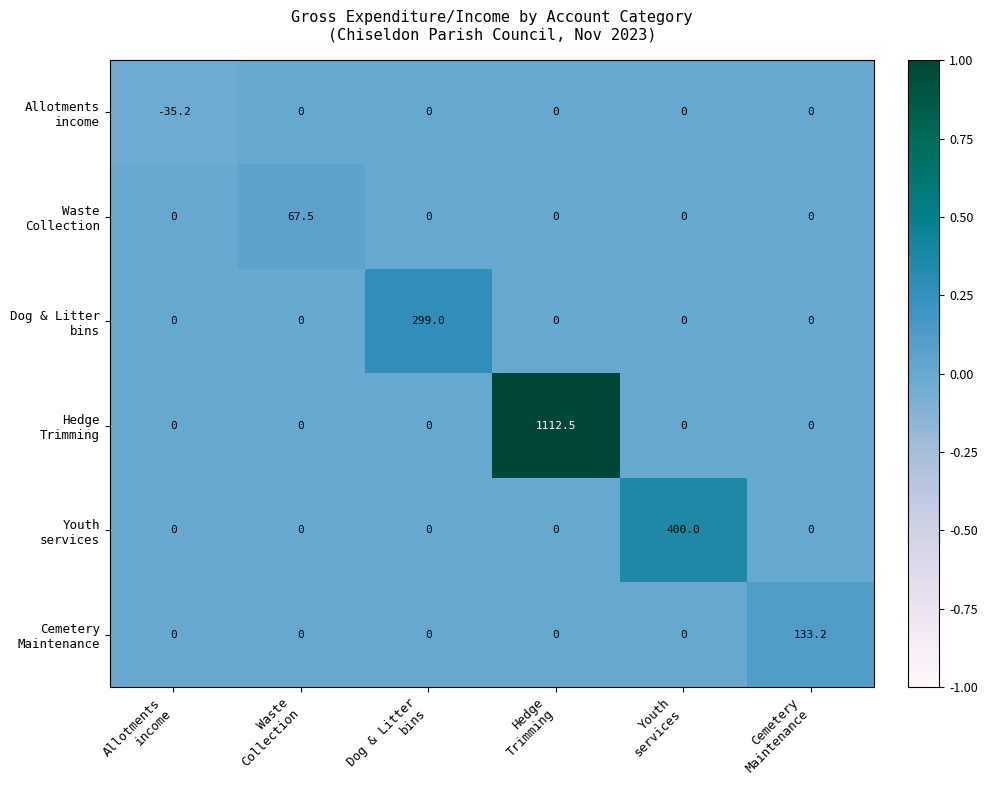

What is the minimum value shown in the chart?

-35.2